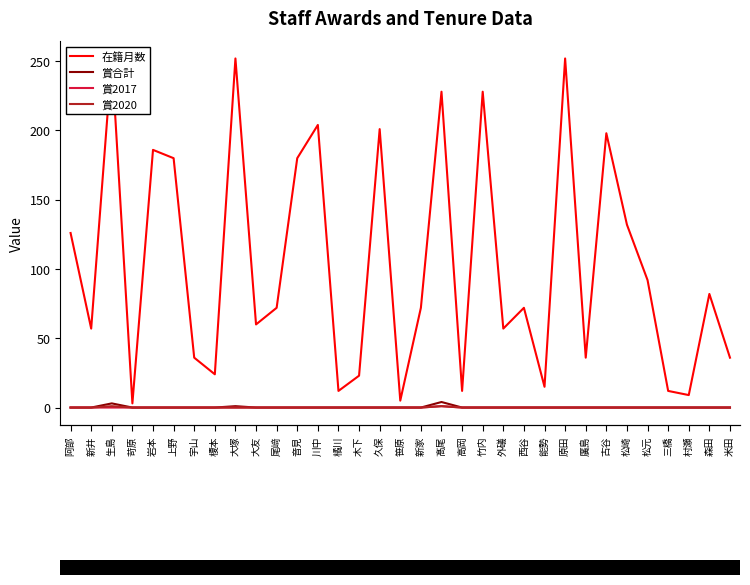

True or false: 賞合計 has more than 2 interior local peaks.

True